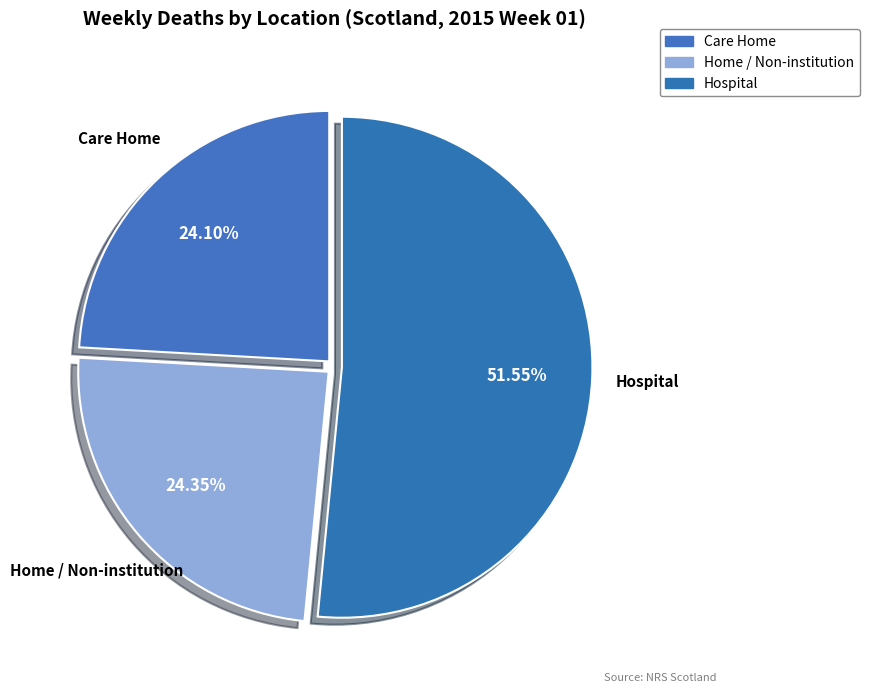

How many segments does this pie chart have?

3